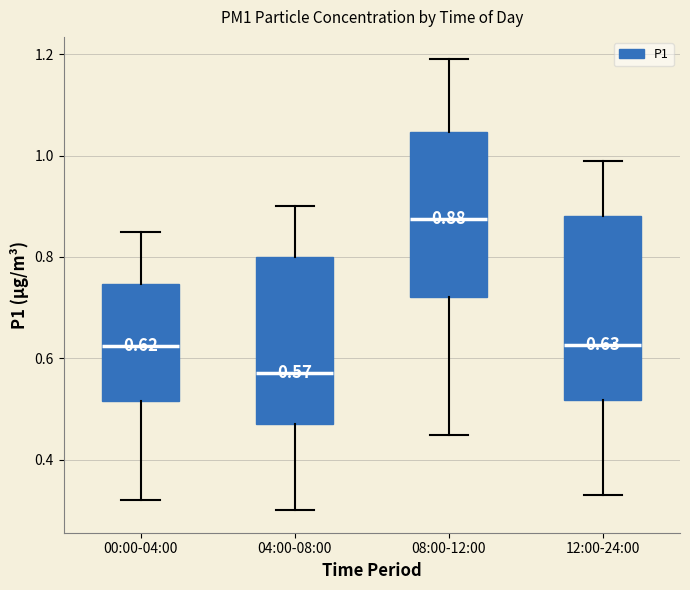

Which box has the highest median line?

08:00-12:00